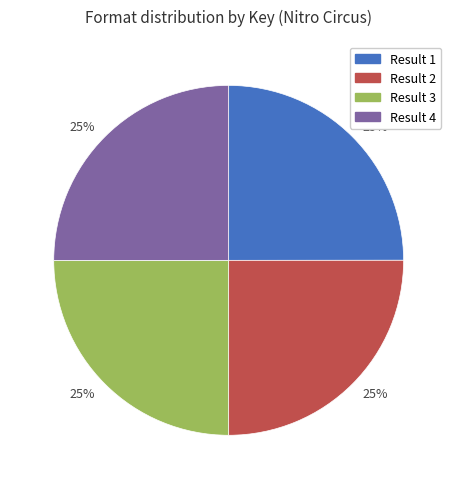

Is it true that Result 4 is 25% of the pie?

True